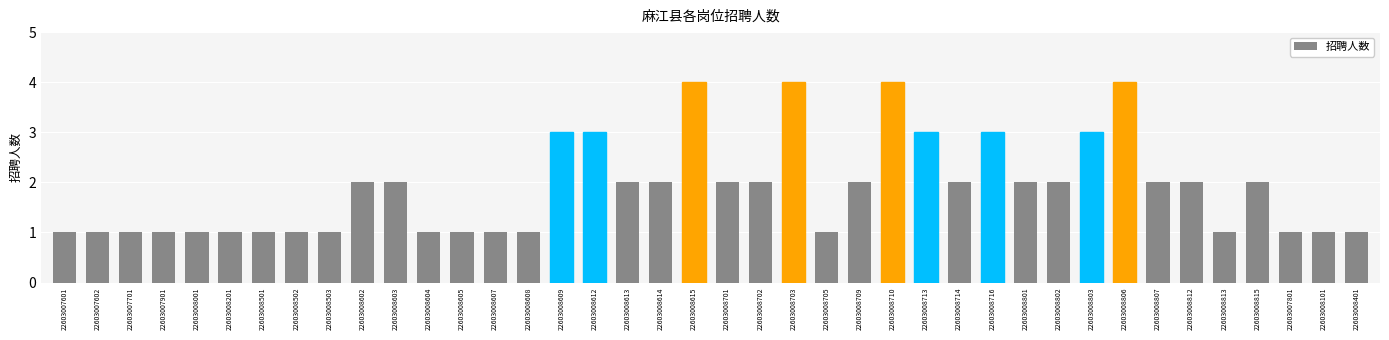

Reading right to left, list all the values displayed in this chart.

1	1	1	2	1	2	2	4	3	2	2	3	2	3	4	2	1	4	2	2	4	2	2	3	3	1	1	1	1	2	2	1	1	1	1	1	1	1	1	1